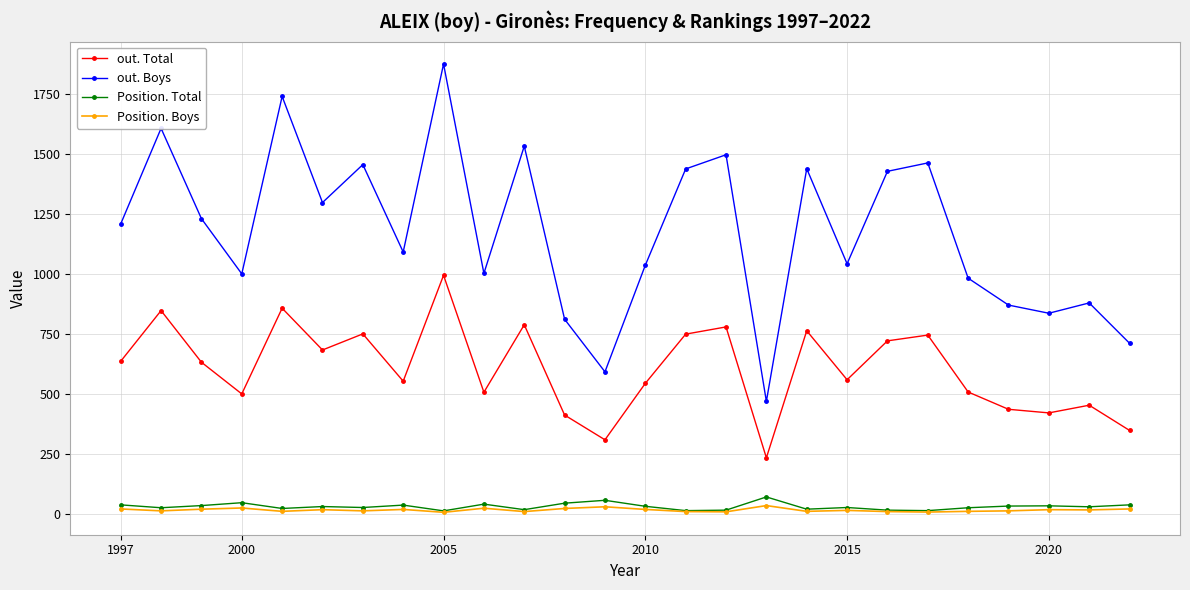

Which series has the largest total across all categories?

out. Boys